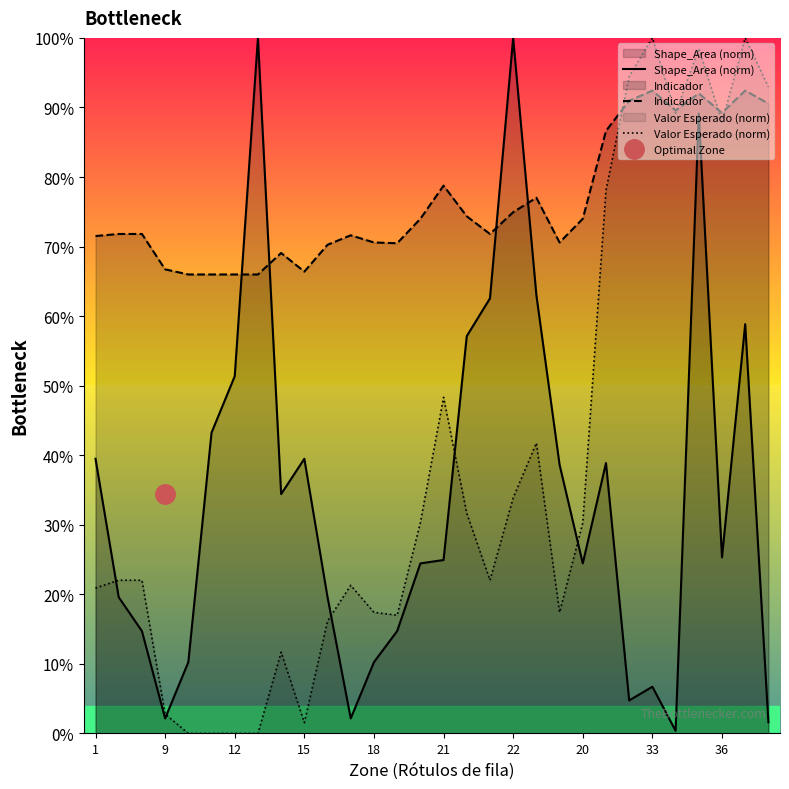

Does the chart display data point markers on the line(s)?

No